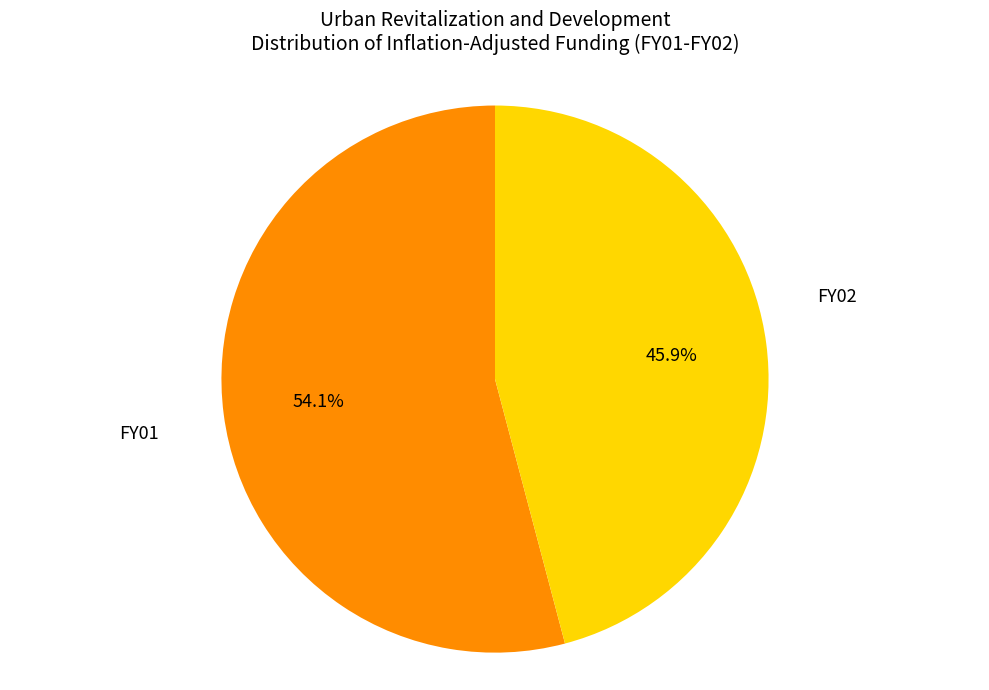

Is there a majority slice in this chart?

Yes